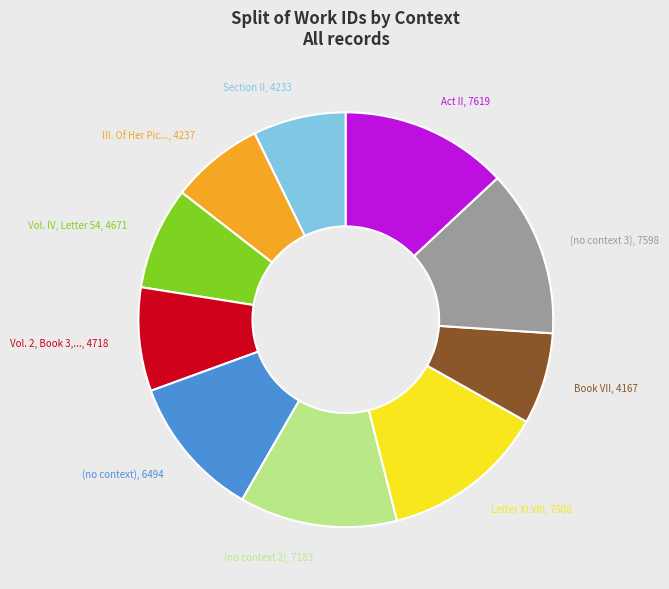

Is there a majority slice in this chart?

No